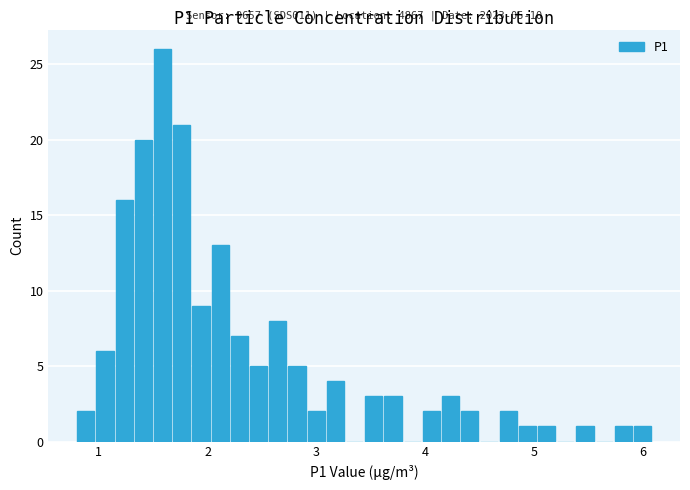

Around what value on the x-axis is the tallest bar? Give the approximate position of its centre, as read against the axis.

1.6